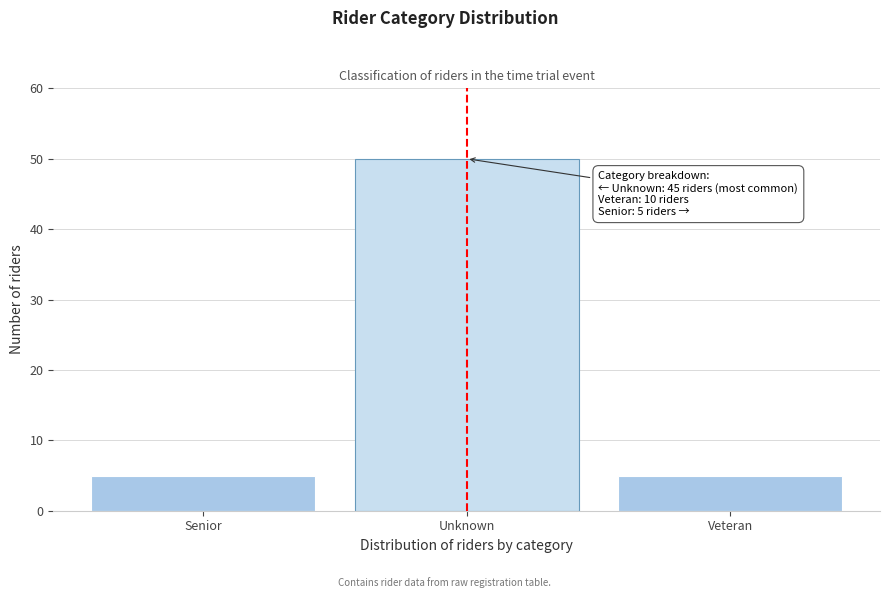

Reading right to left, list all the values displayed in this chart.

Veteran=5	Unknown=50	Senior=5